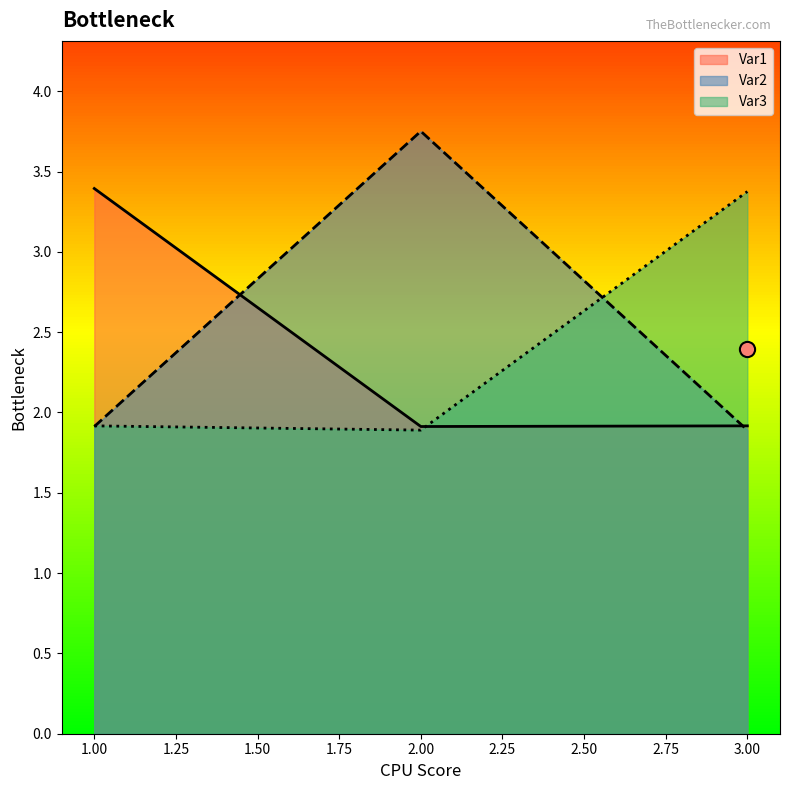

Is the value of Var3 at 1.00 greater than the value of Var1 at 1.00?

No